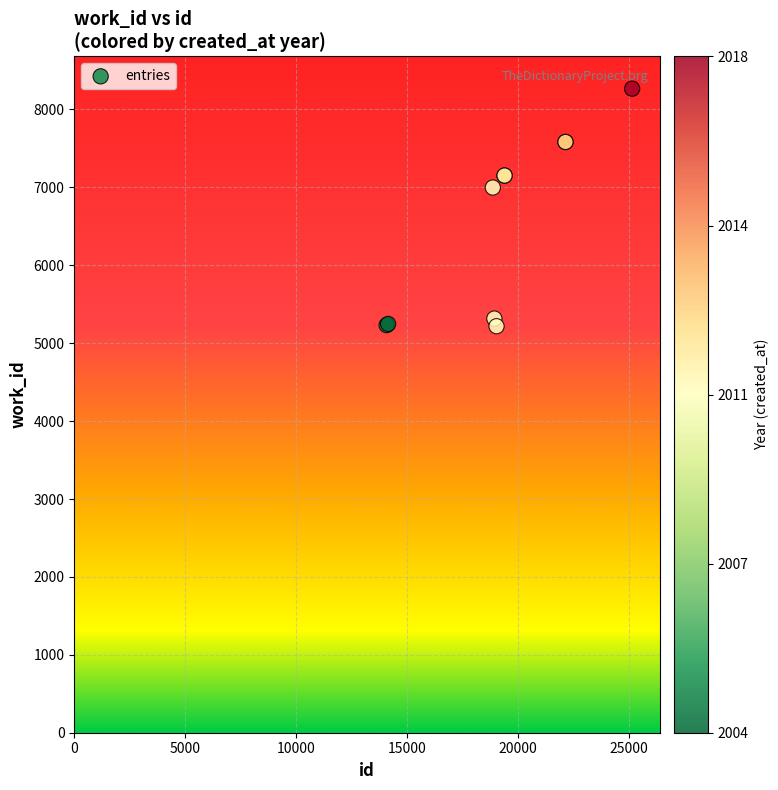

What Y value in the scatter plot is closest to 6742?

6998